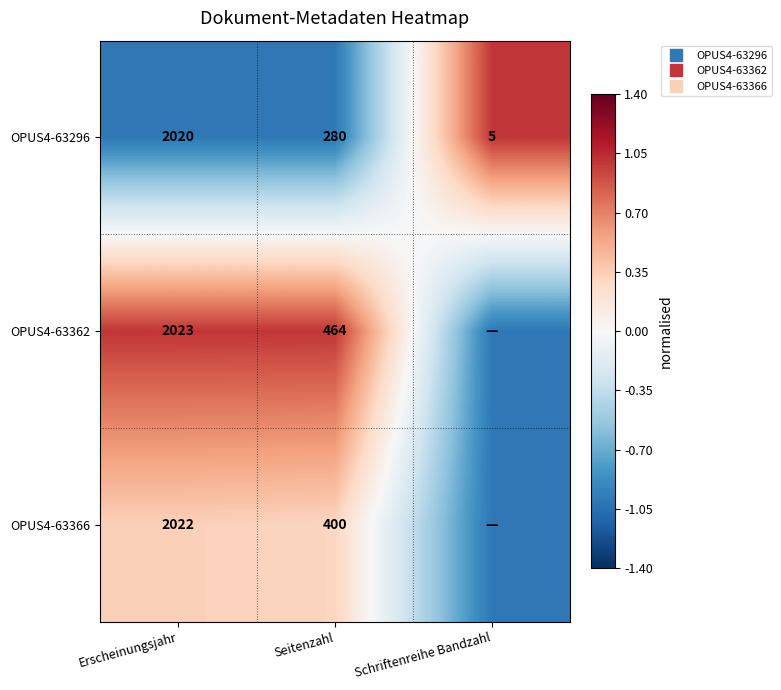

At which category is the sum across all series the highest?

Erscheinungsjahr